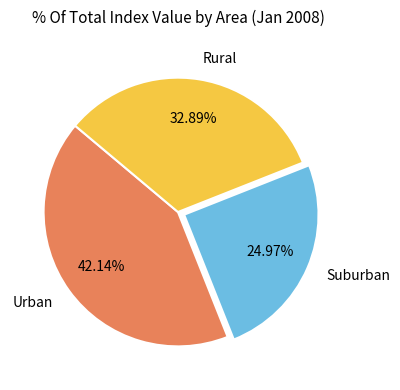

What is the ratio of the value at Suburban to the value at Urban?

0.6